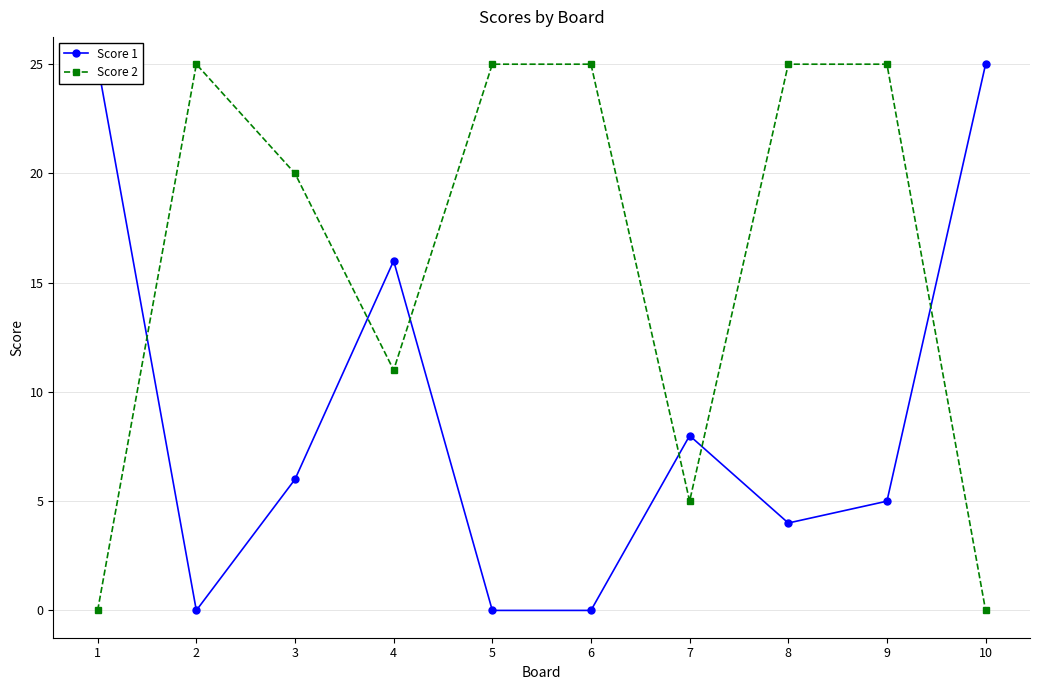

List the labels in order of Score 2 value, largest first.

2, 5, 6, 8, 9, 3, 4, 7, 1, 10